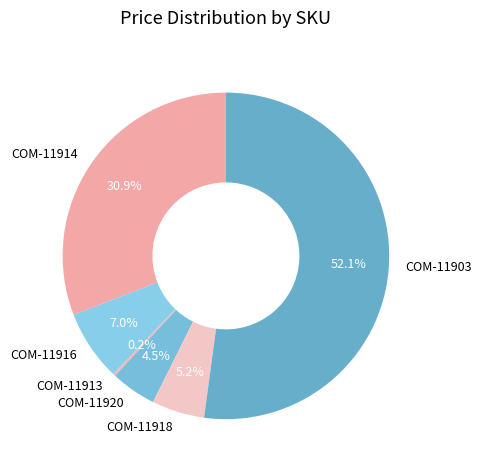

What is the largest slice in the pie chart?

COM-11903